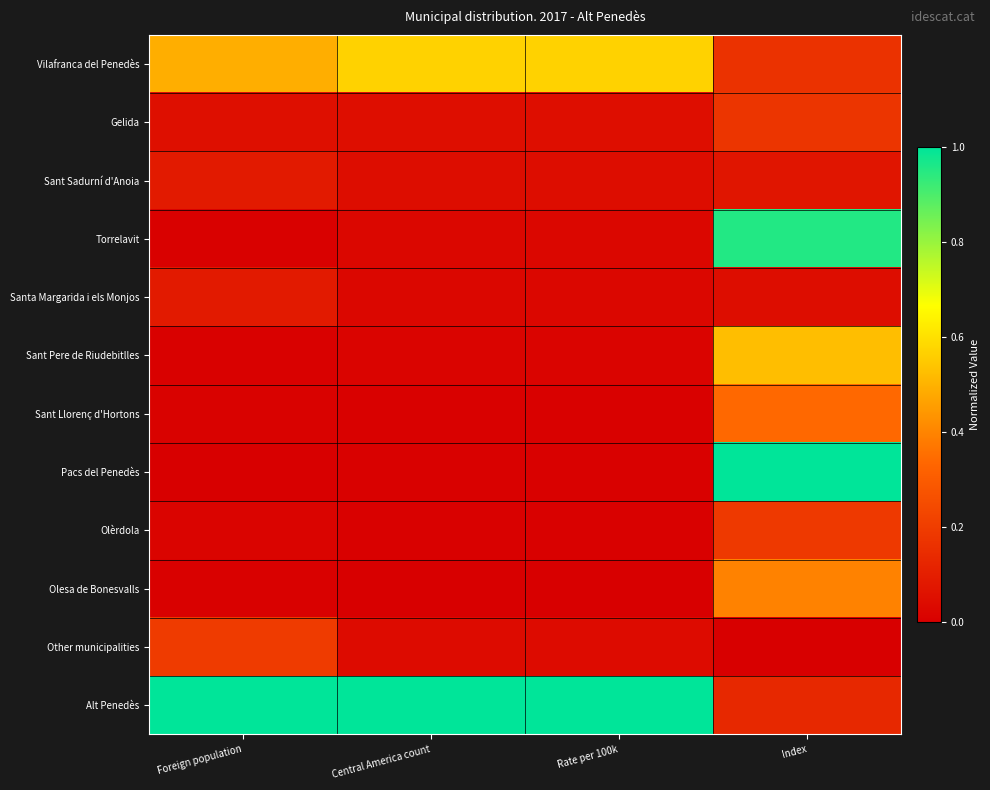

At which category does the chart reach its minimum across all series?

Foreign population